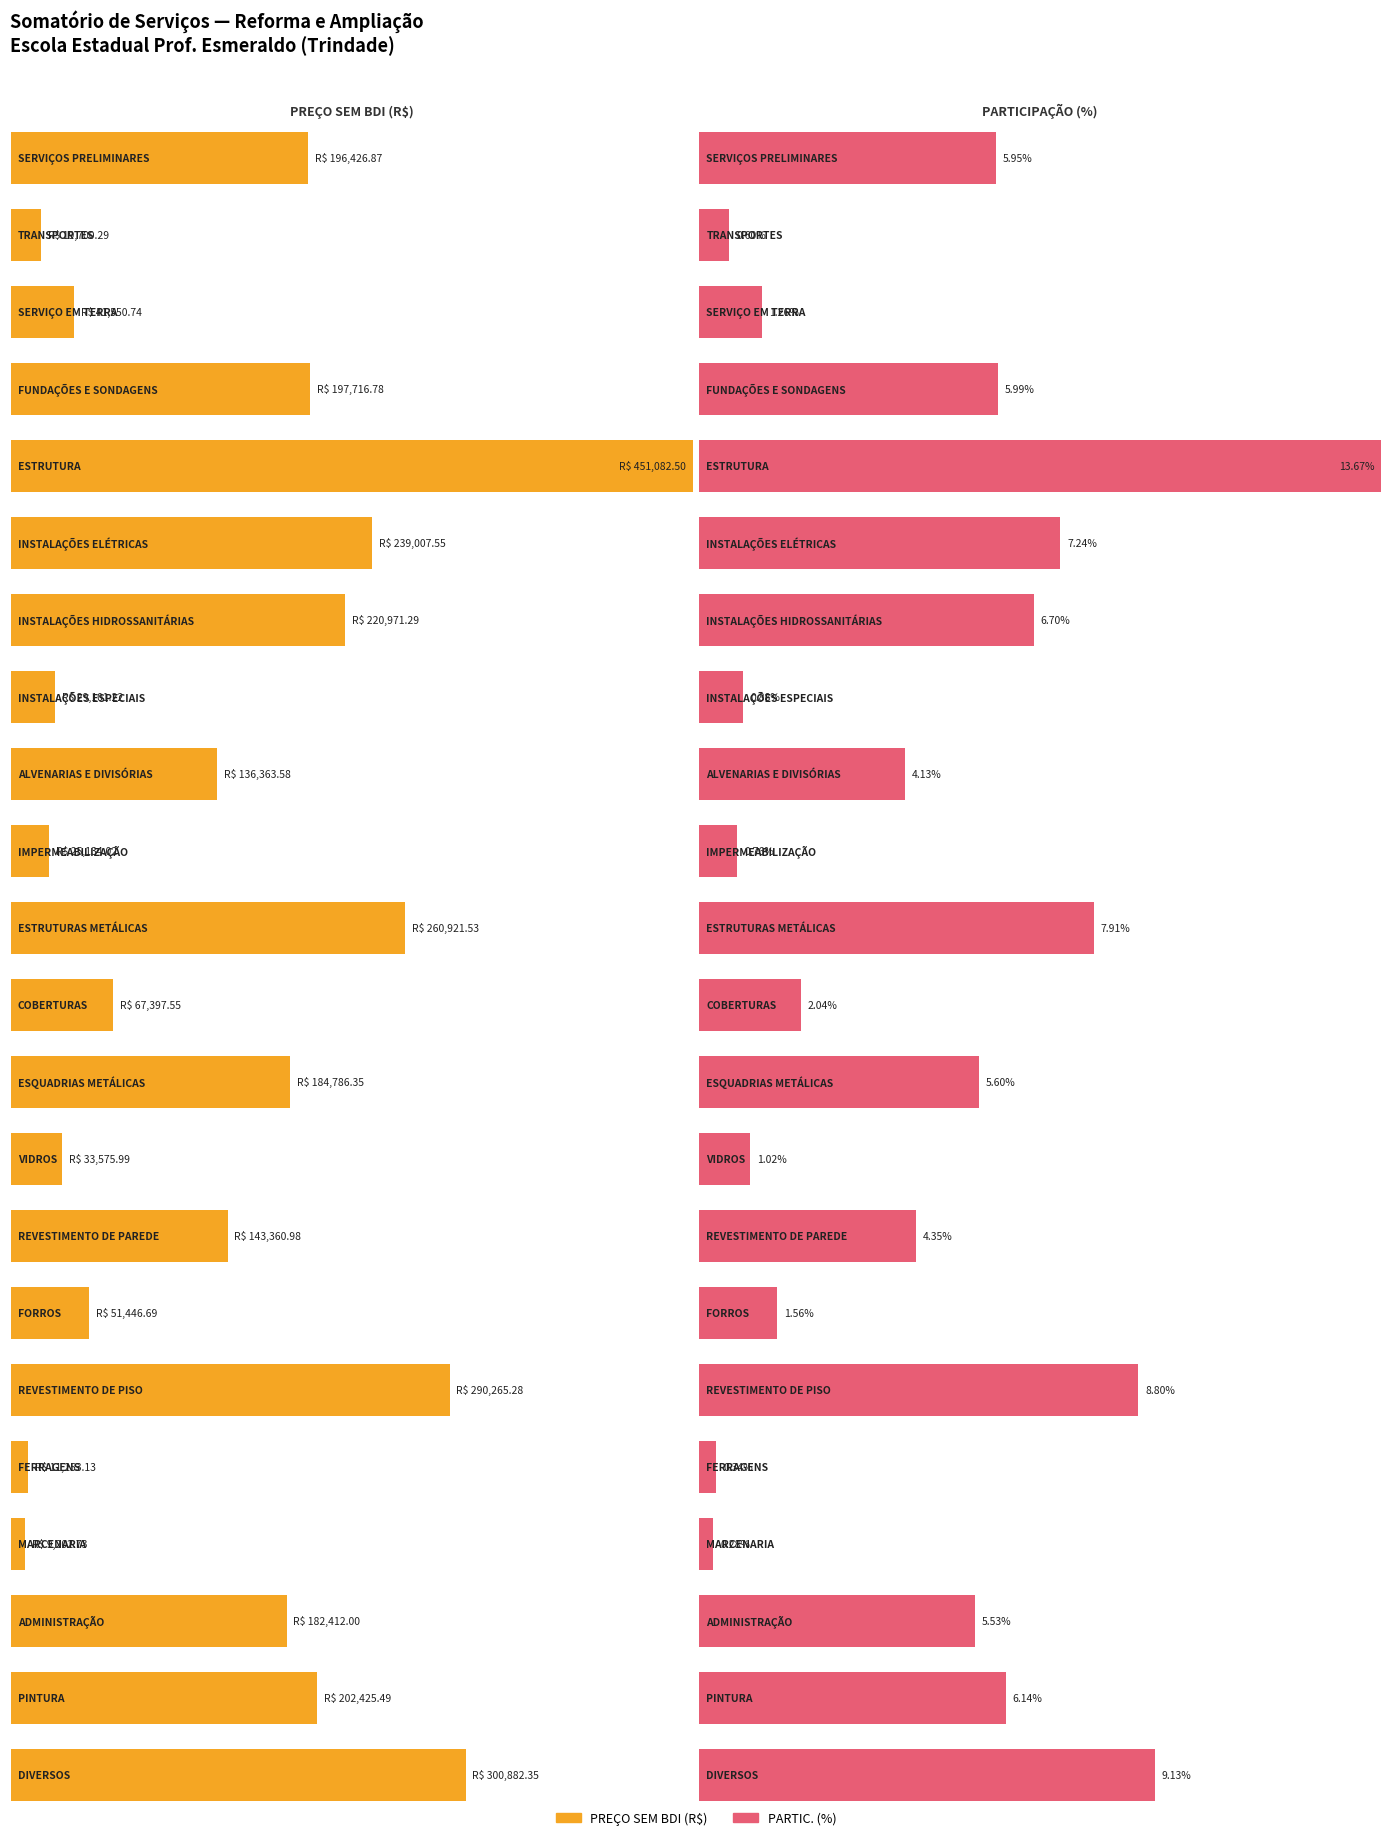

At VIDROS, list the series in order from largest to smallest.

PREÇO SEM BDI (R$), PARTIC. (%)